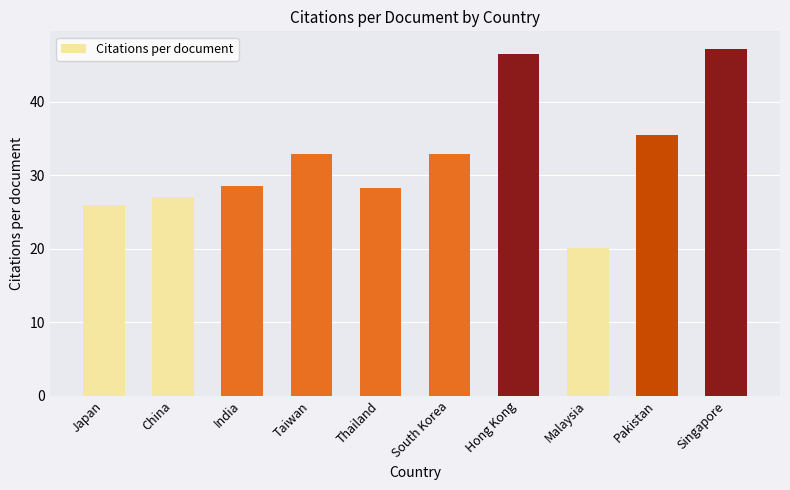

Reading left to right, list all the values displayed in this chart.

25.9	27.1	28.6	32.9	28.3	32.9	46.5	20.1	35.4	47.2